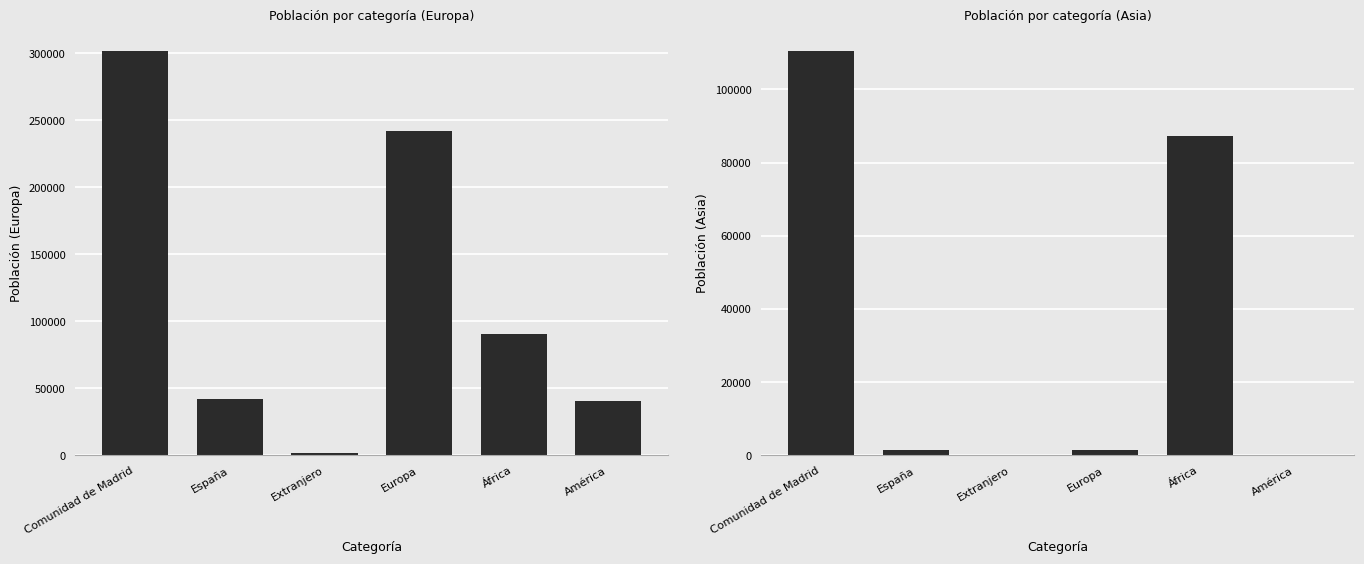

At which label does Europa reach its peak?

Comunidad de Madrid